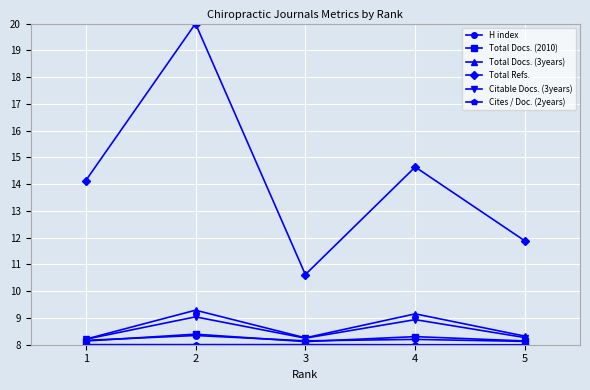

Which series changed the most between 3 and 4?

Total Refs.